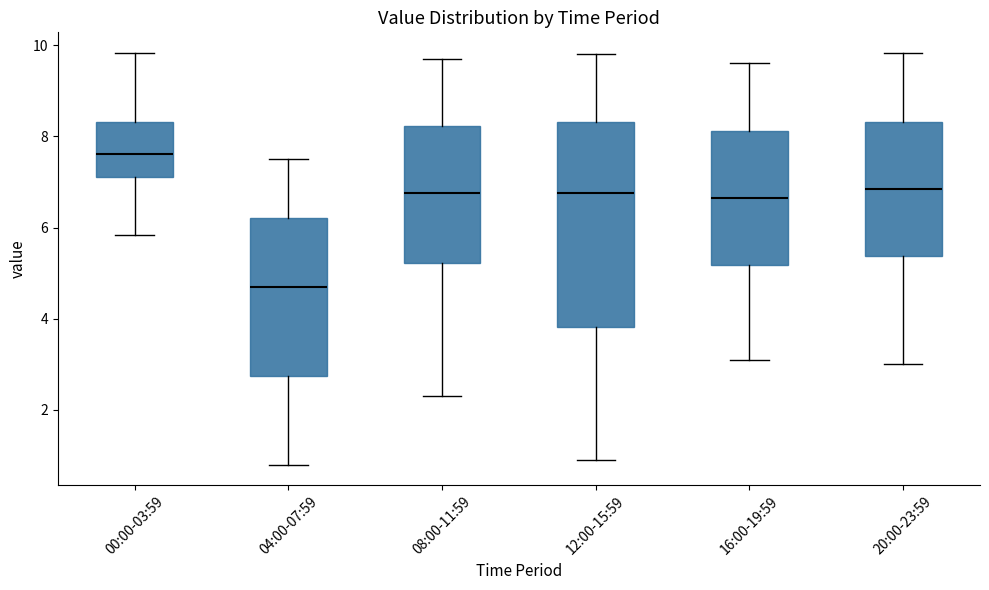

Where does the median line of the box for 04:00-07:59 sit on the y-axis? The values are not printed on the chart, so give them approximately, as read against the axis.

4.8